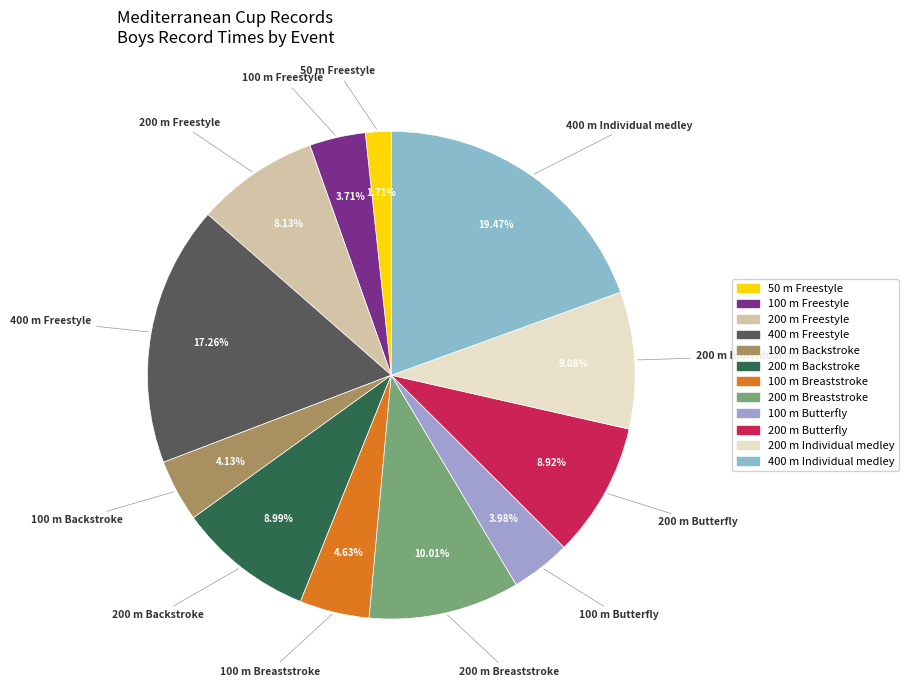

What is the ratio of the value at 100 m Backstroke to the value at 50 m Freestyle?

2.4